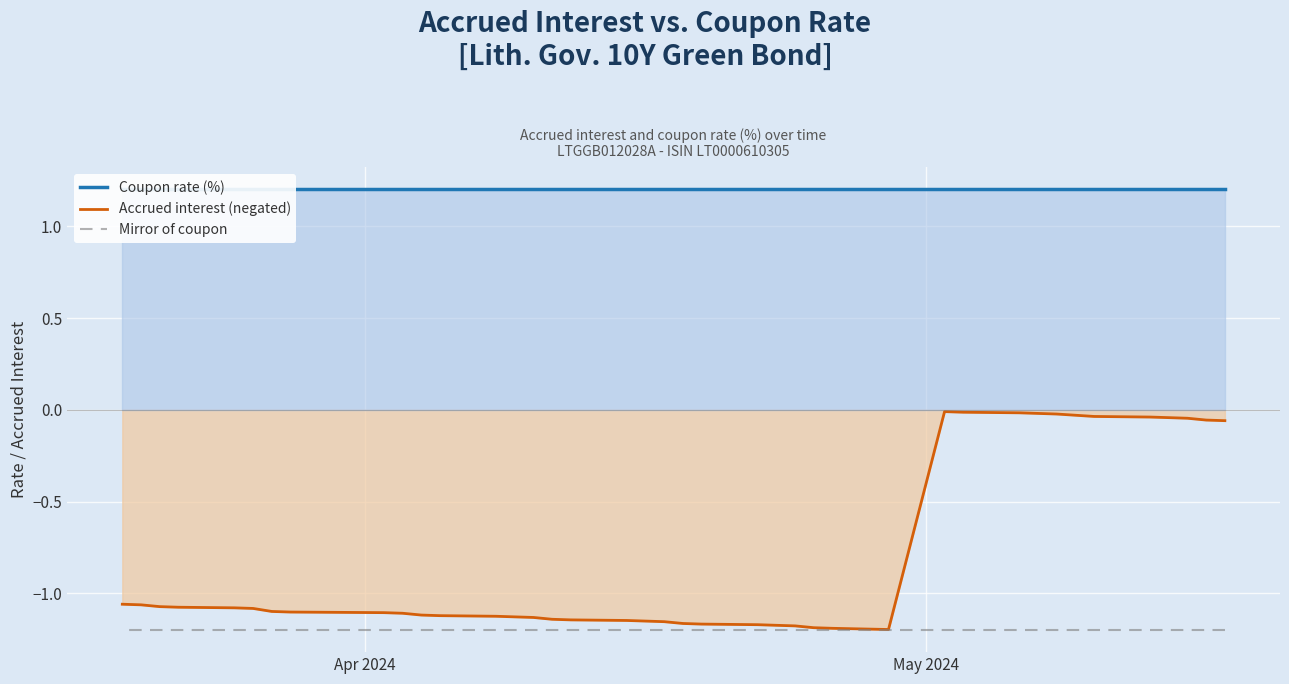

At which label does Mirror of coupon reach its peak?

Apr 2024